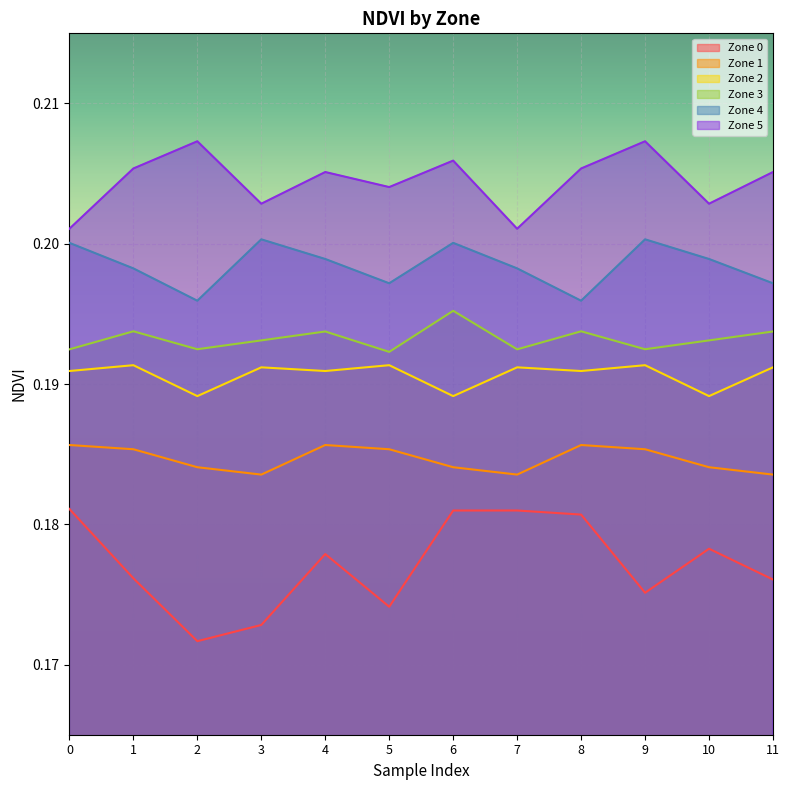

True or false: Zone 1 and Zone 2 intersect in this chart.

False